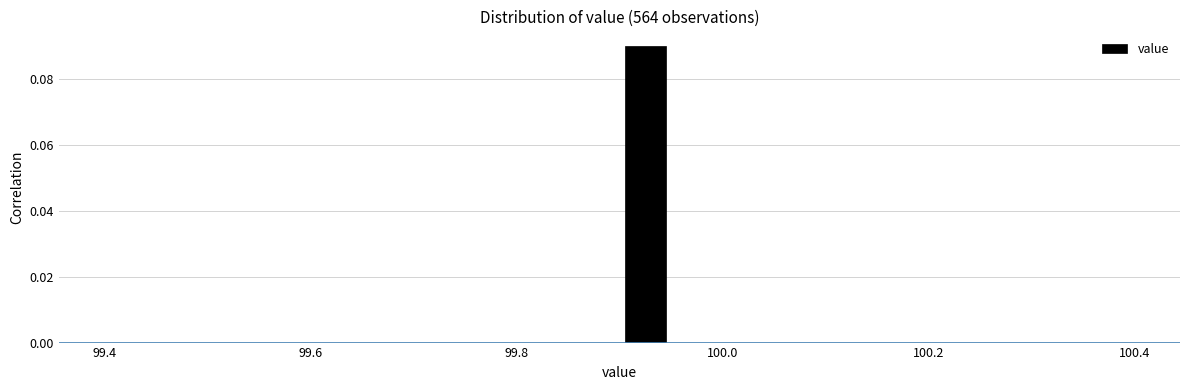

Read against the x-axis, roughly where is the centre of the tallest bar?

99.92